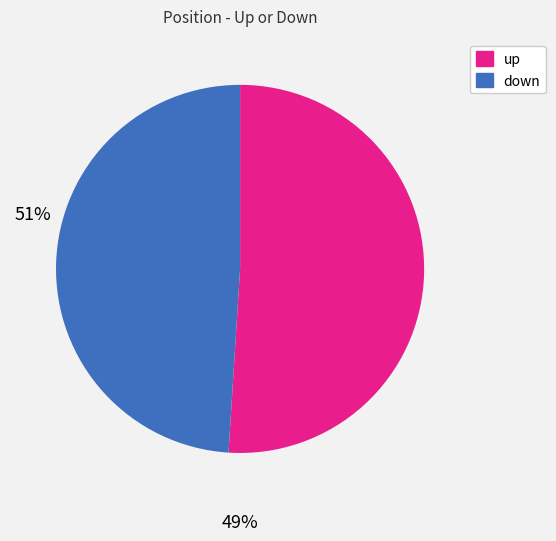

The down slice represents 37% of the pie. True or false?

False